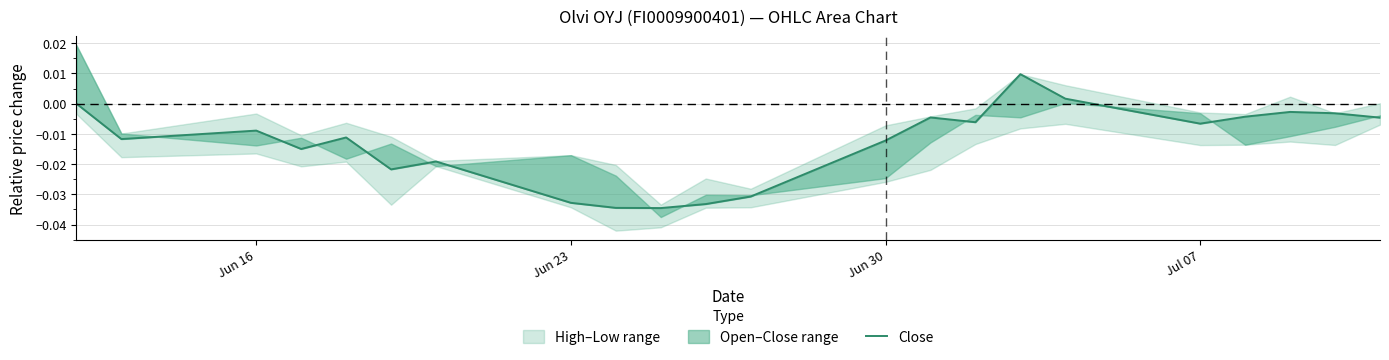

Does the chart have visible grid lines?

Yes